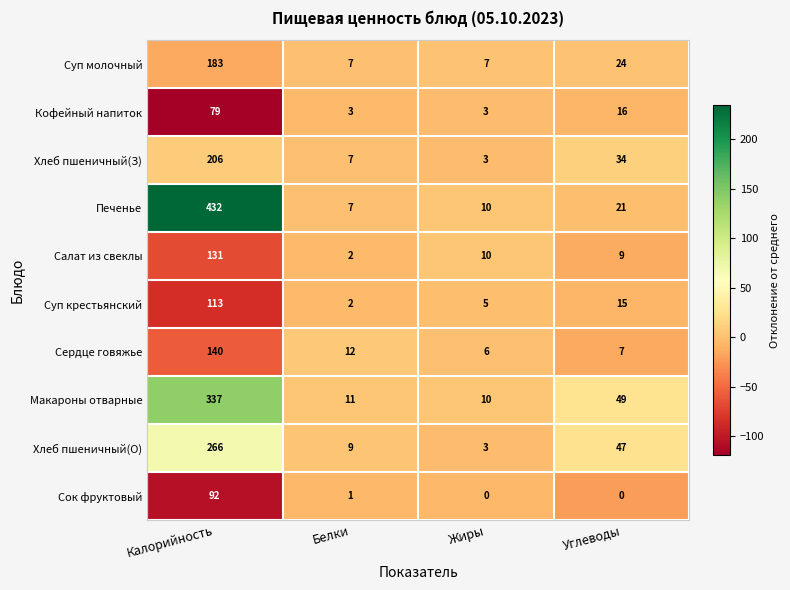

At which label is Хлеб пшеничный(О) closest to 134?

Углеводы